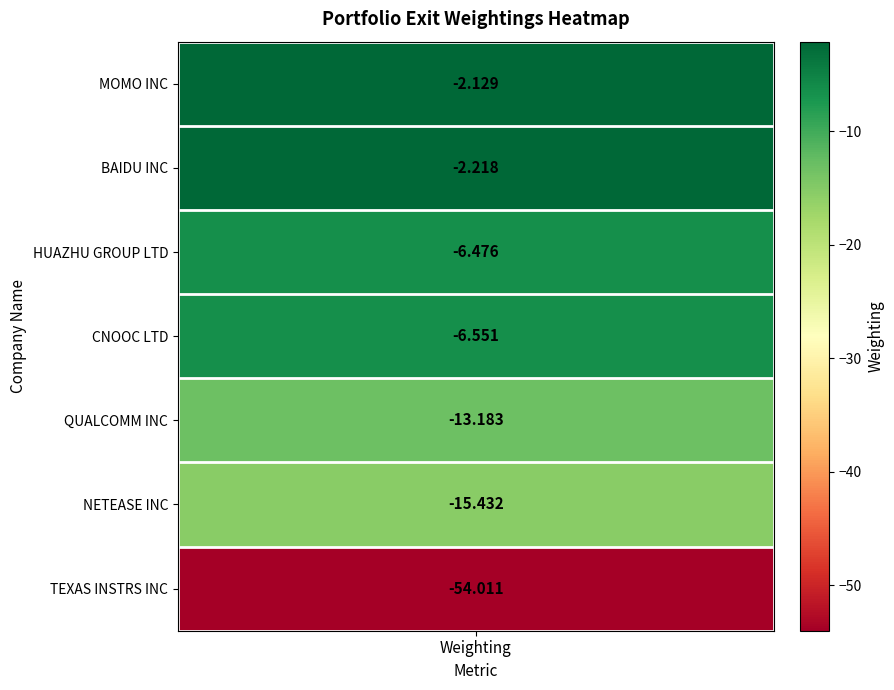

True or false: the data shows -6.6 at CNOOC LTD.

True